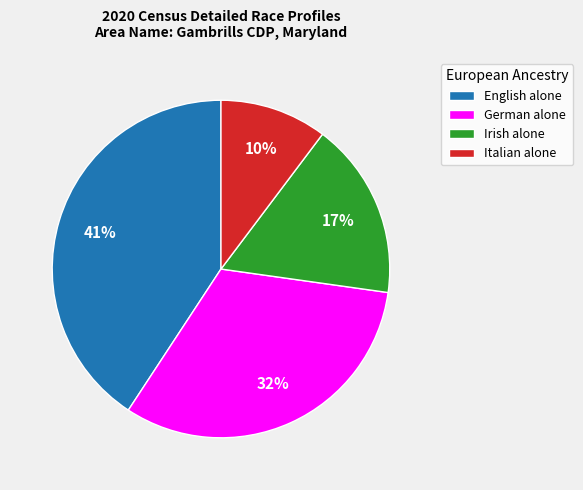

Does any single category account for the majority?

No